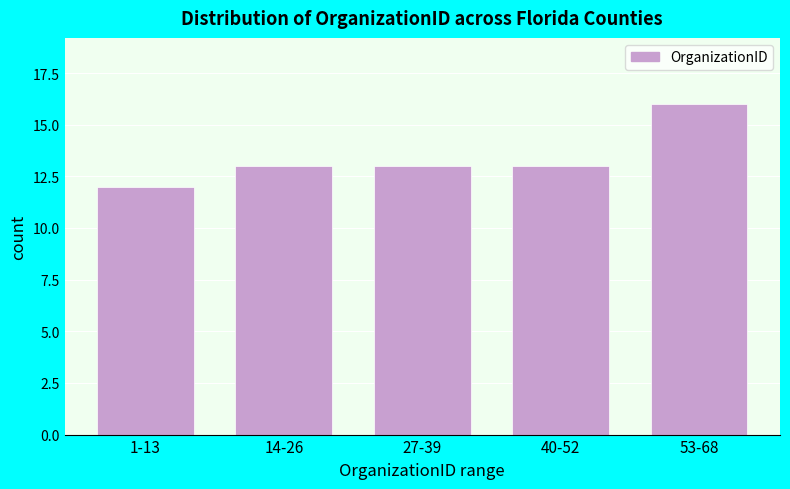

Reading right to left, list all the values displayed in this chart.

53-68=16	40-52=13	27-39=13	14-26=13	1-13=12